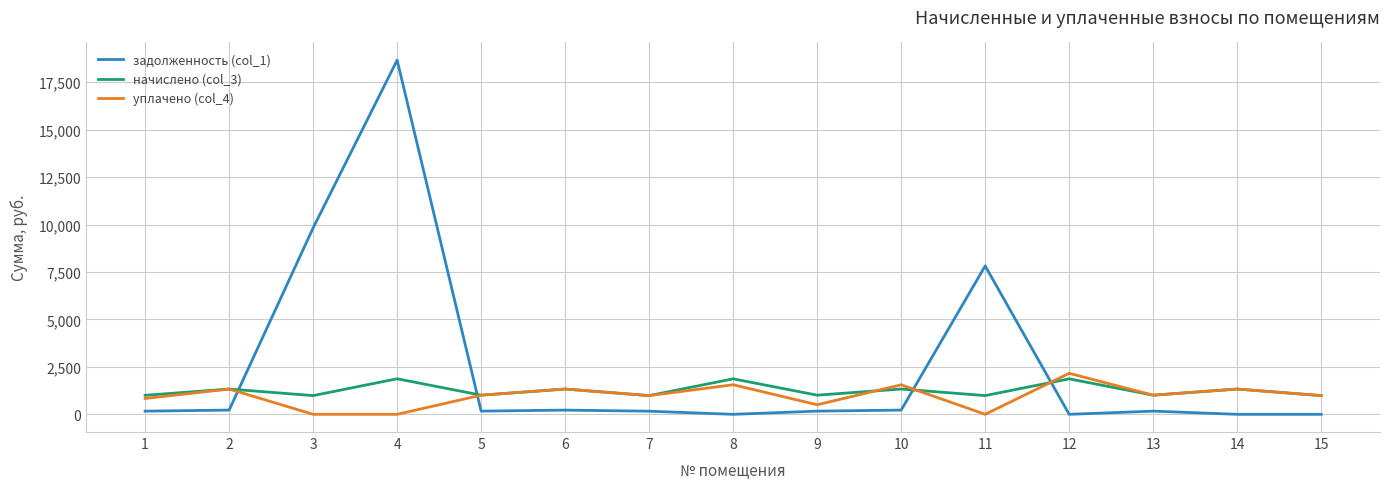

Which series has the largest total across all categories?

задолженность (col_1)